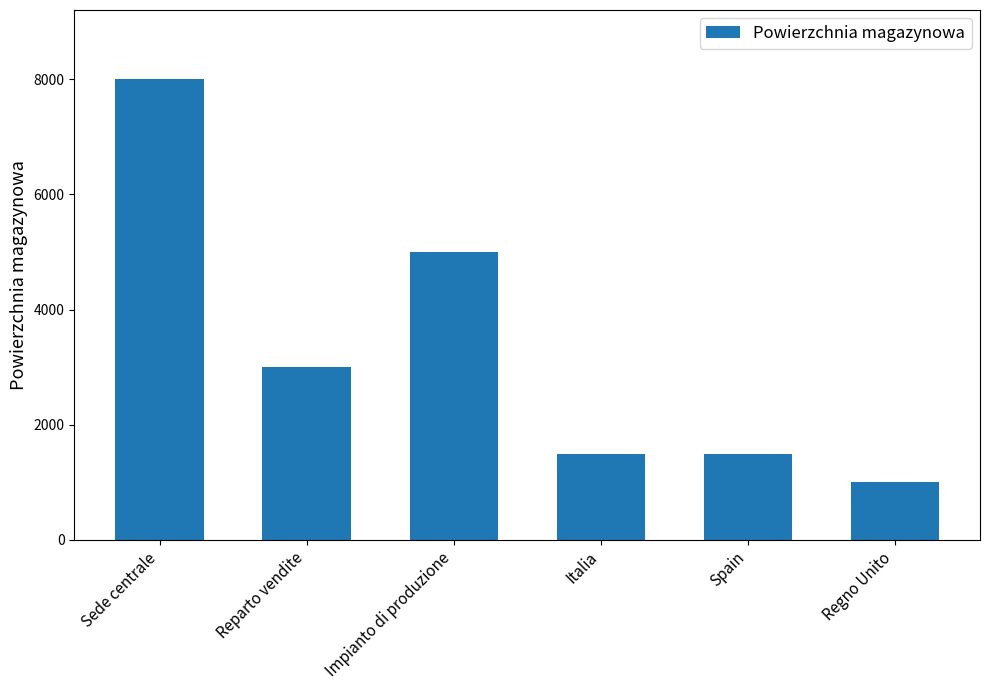

Reading left to right, extract all data points from this chart.

8000	3000	5000	1500	1500	1000